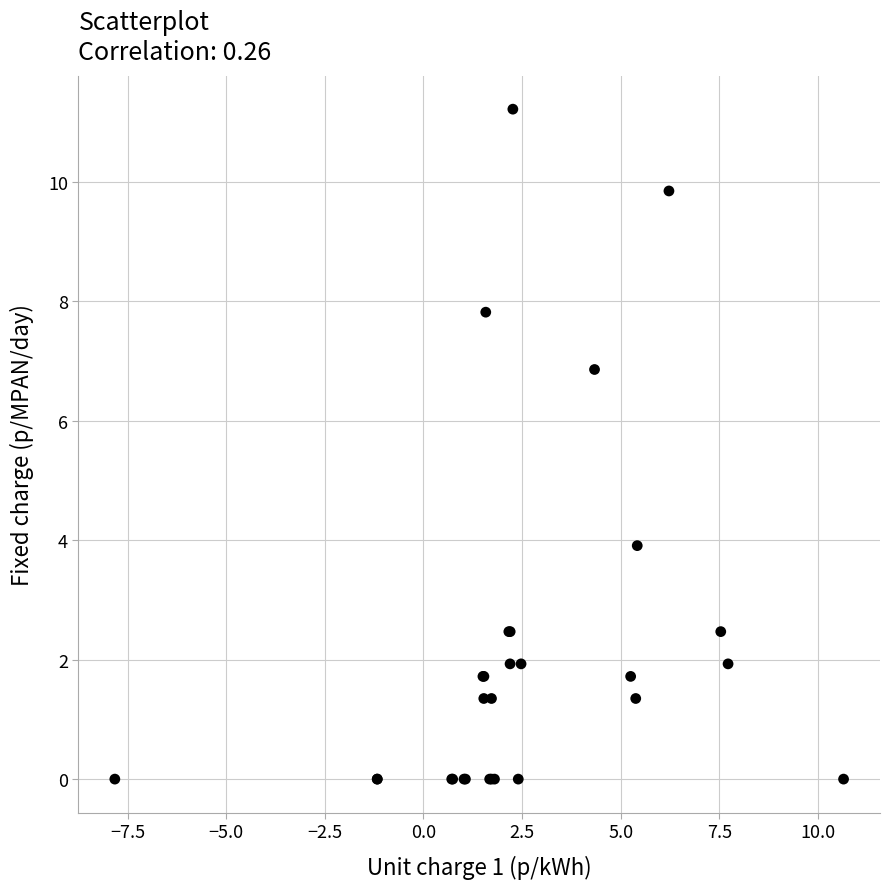

What Y value in the scatter plot is closest to 5?

3.9